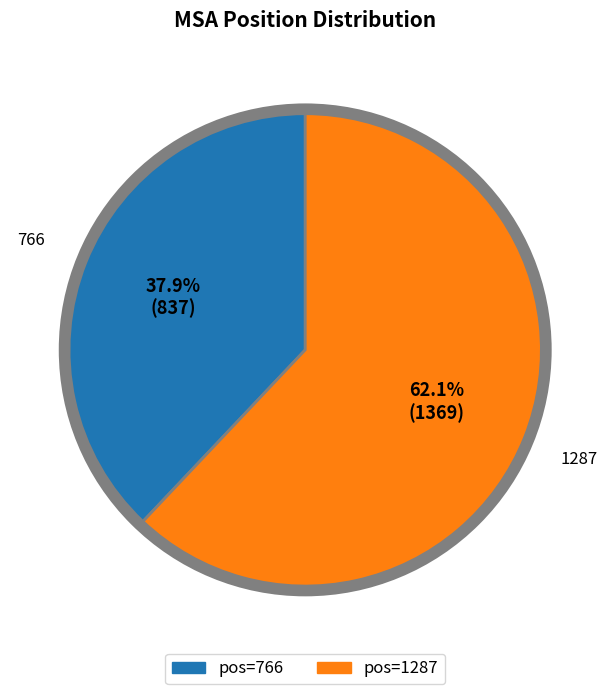

To the nearest percent, what percentage of the pie is 766?

38%